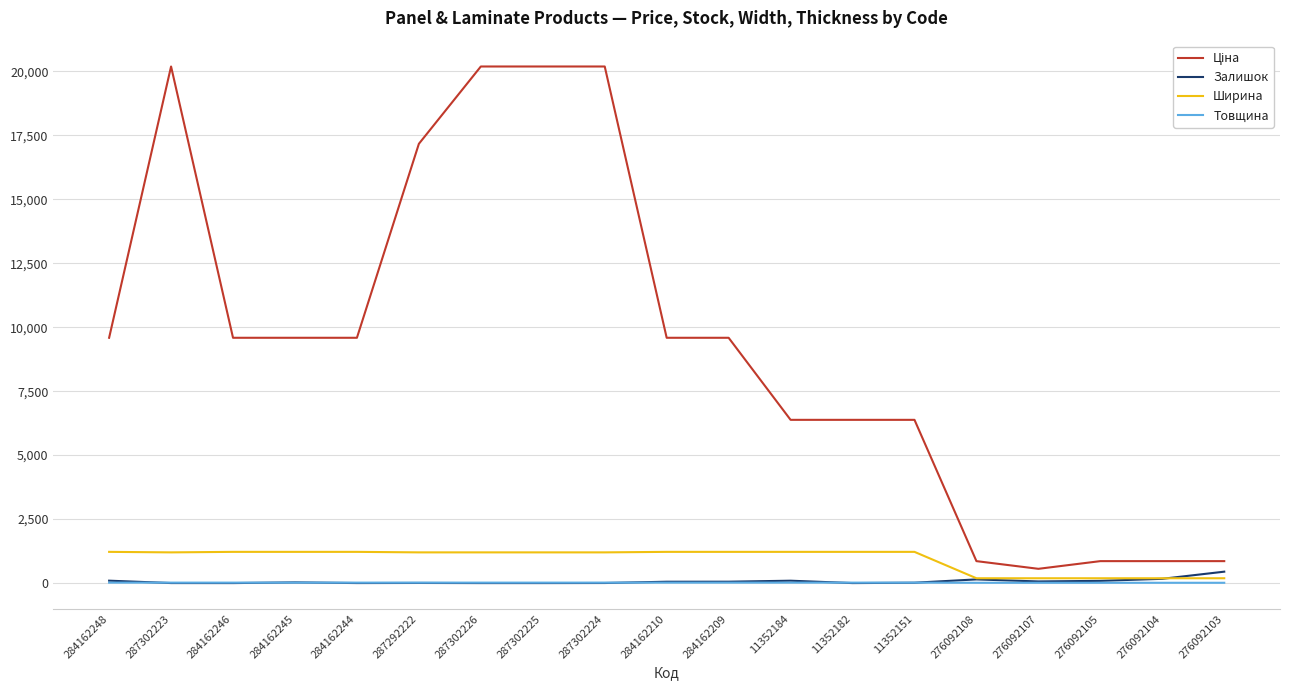

What is the greatest value displayed?

20186.0